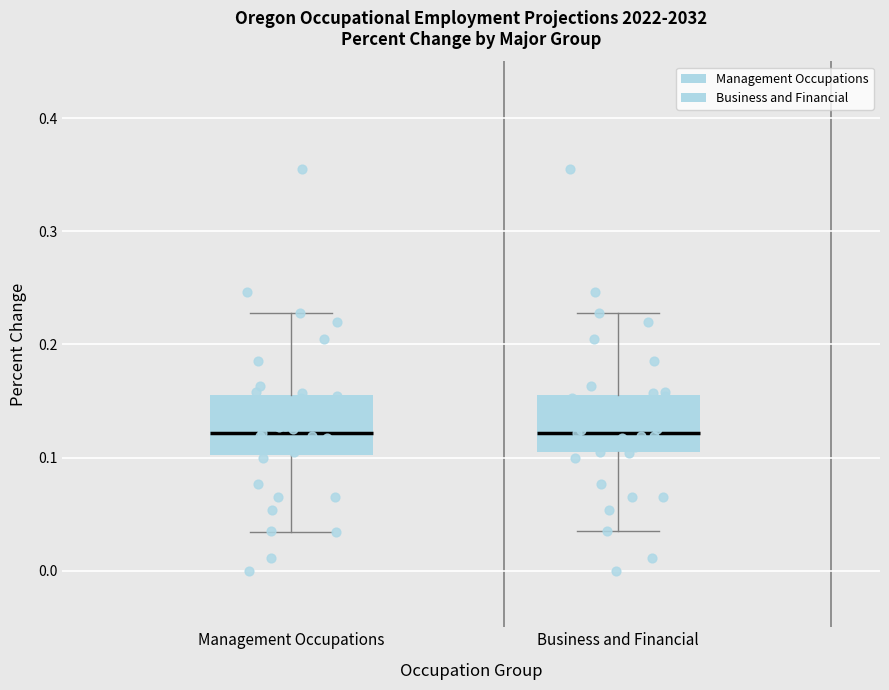

Reading left to right, read every box against the y-axis: the position of its median line, the range the box covers, and the ends of its whiskers. The values are not printed on the chart, so give them approximately, as read against the axis.

Management Occupations: median 0.12, box 0.10 to 0.16, whiskers 0.03 to 0.23
Business and Financial: median 0.12, box 0.10 to 0.16, whiskers 0.04 to 0.23